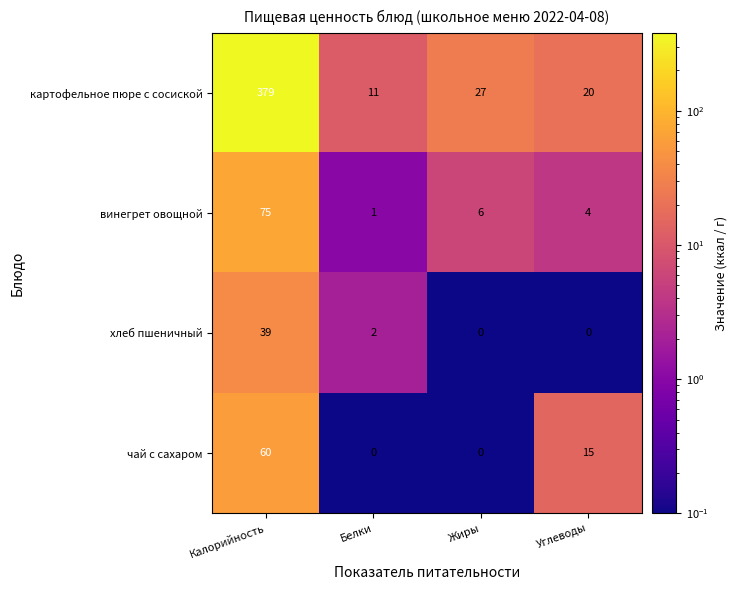

At how many categories does at least one series exceed 339?

1